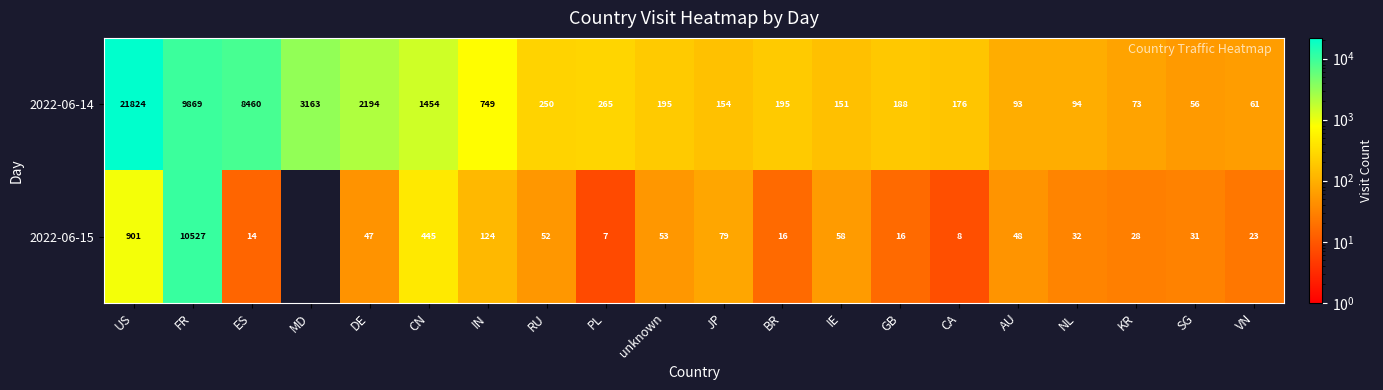

What is the difference between the 2022-06-15 values at NL and BR?

16